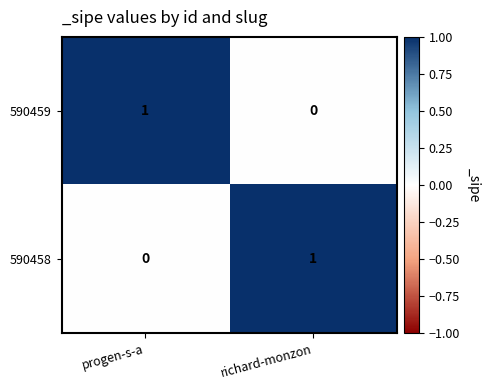

Rank the series at progen-s-a from highest to lowest value.

590459, 590458